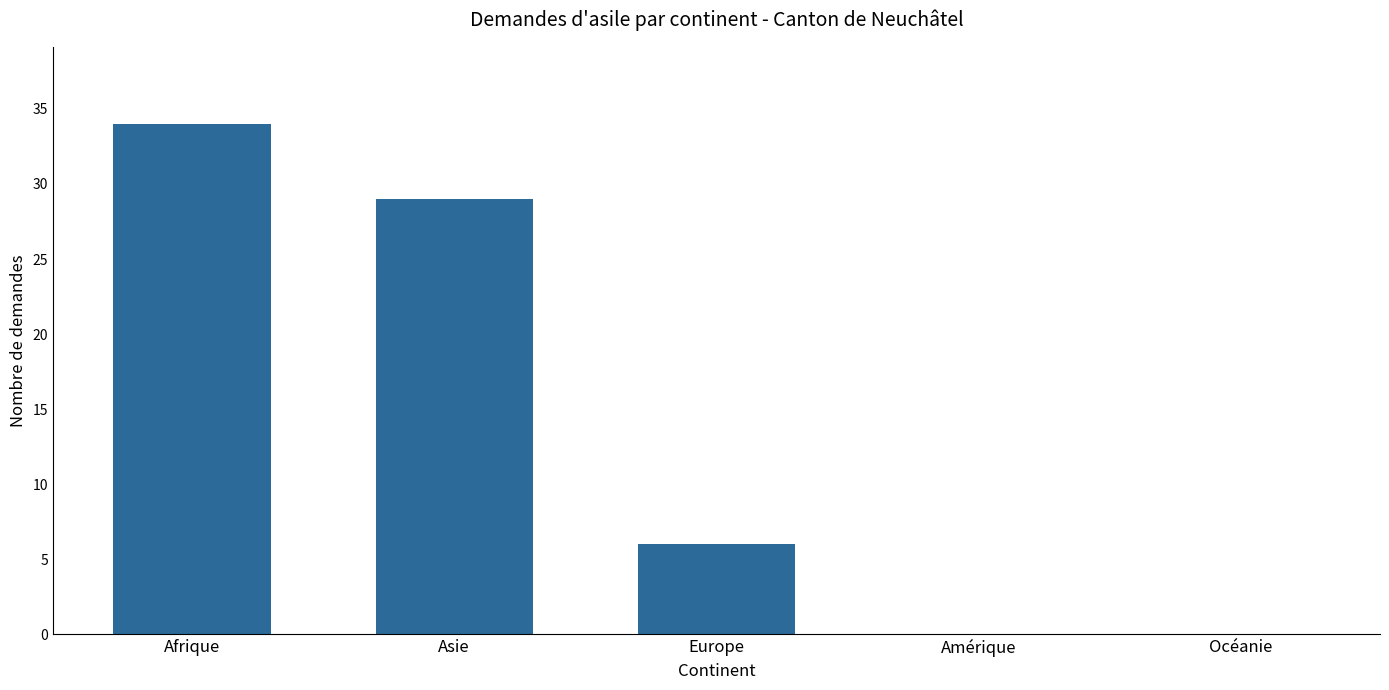

Count the values in the range 0 to 29.

4